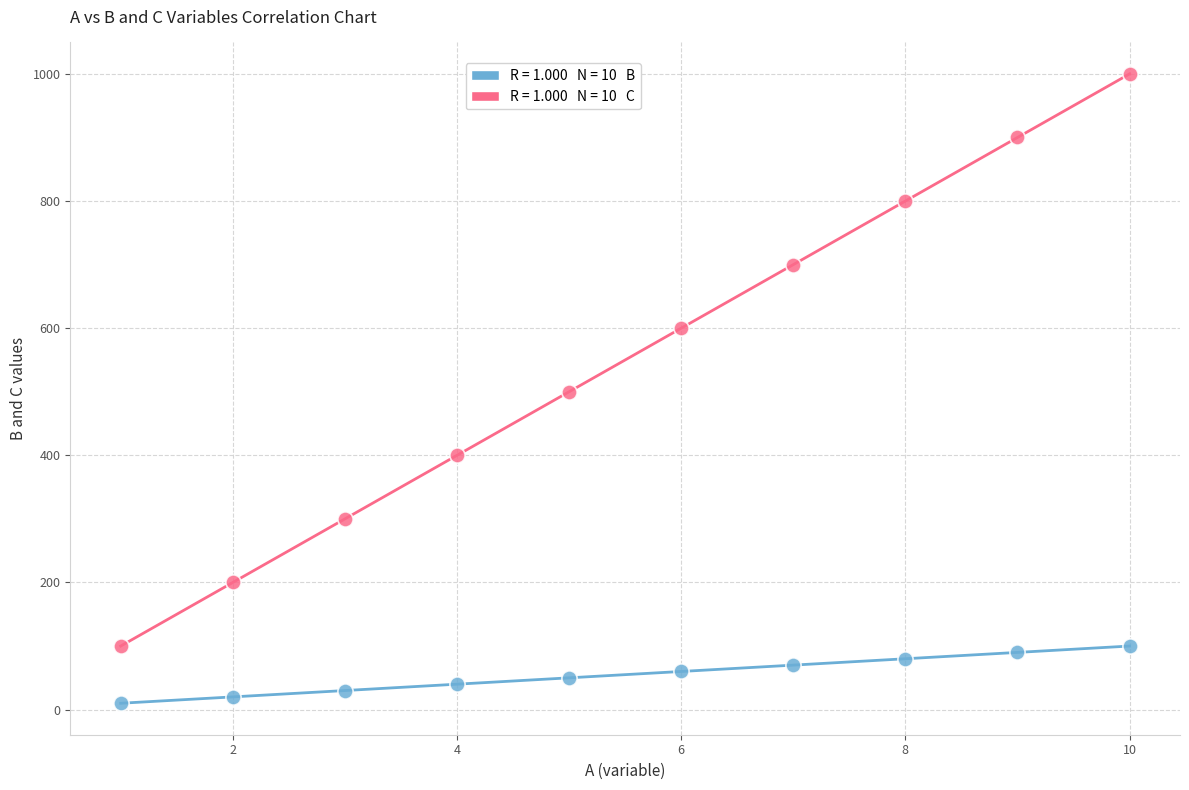

Across all data points, what is the range of Y values (max minus min)?

990